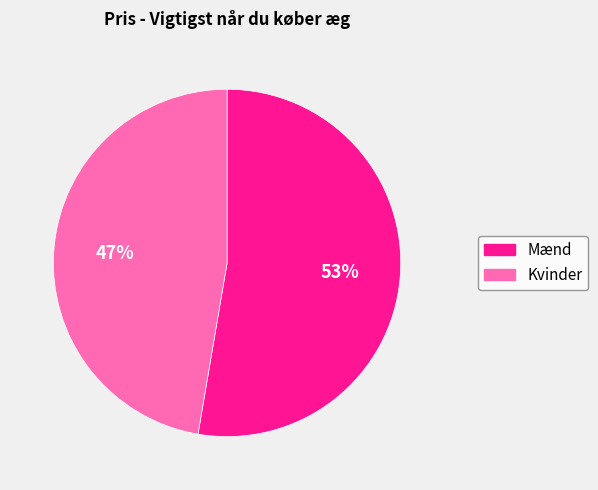

Is it true that Kvinder is 47% of the pie?

True